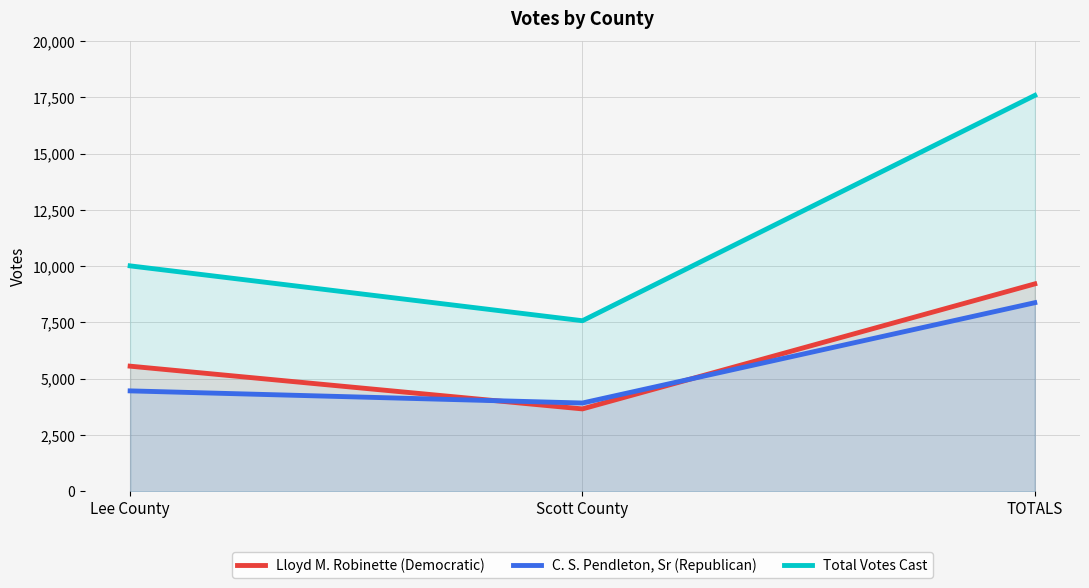

Where is C. S. Pendleton, Sr (Republican) nearest to the value 6146?

Lee County